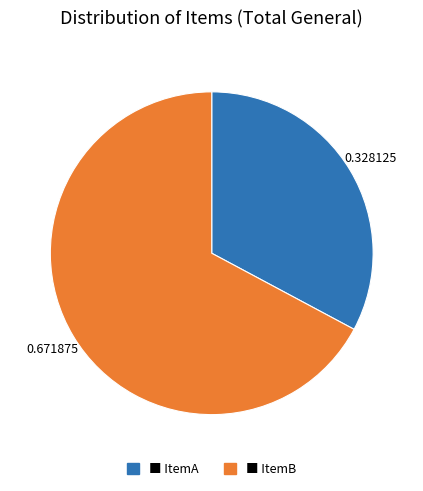

Does any single category account for the majority?

Yes